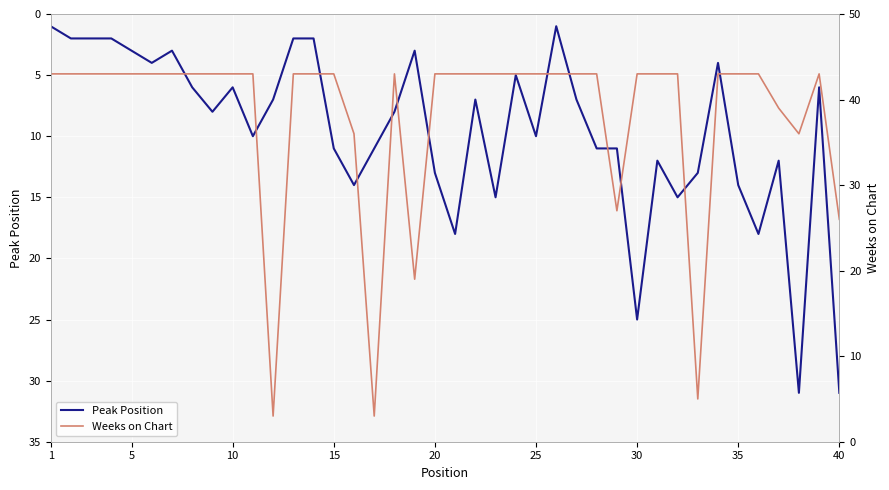

True or false: Weeks on Chart has more than 1 points higher than both neighbors.

True